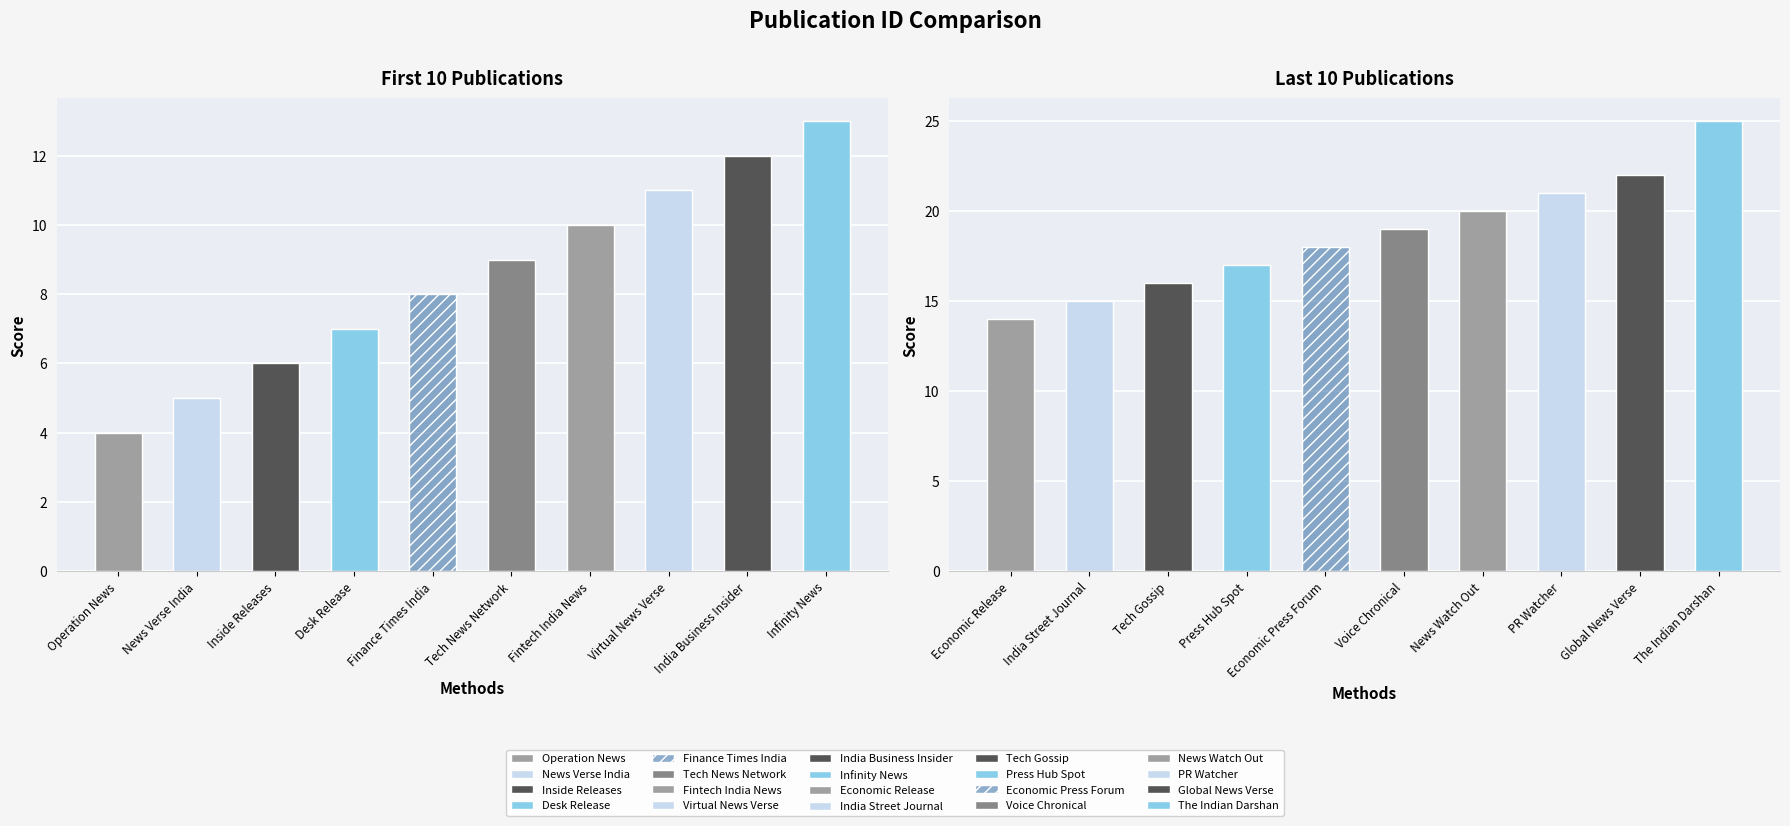

Does the chart contain any negative values?

No